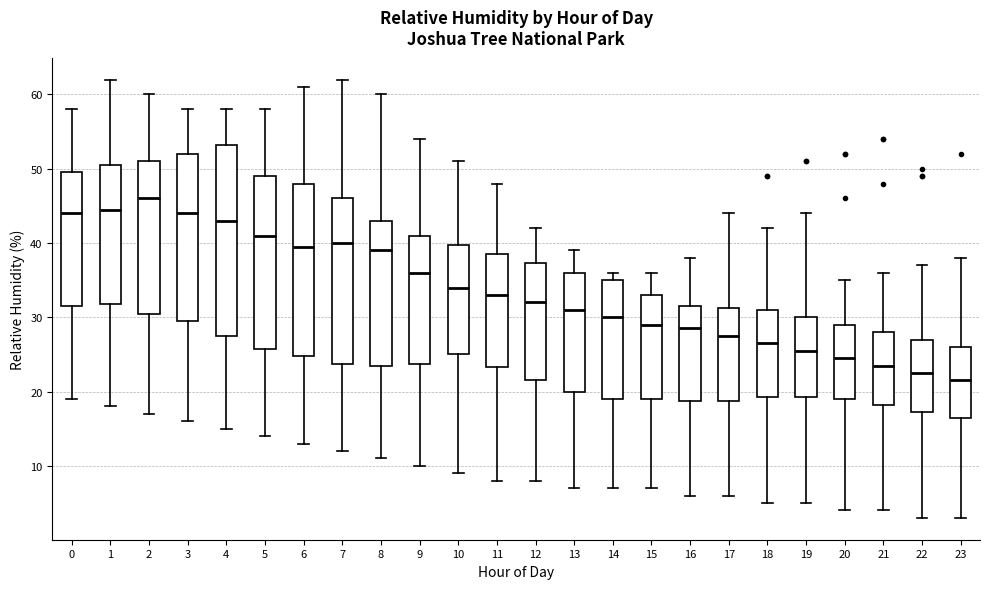

Where is the lower edge of the box at x = 18 on the y-axis? The values are not printed on the chart, so give them approximately, as read against the axis.

19